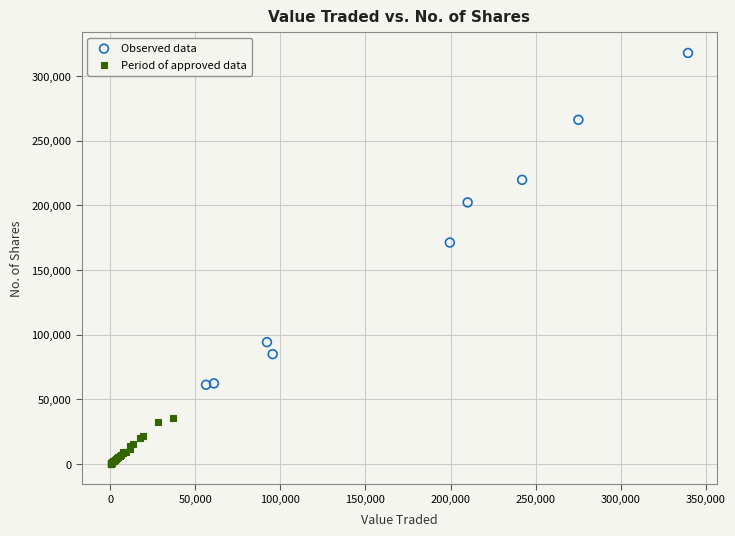

Which series reaches the minimum Y coordinate?

Period of approved data